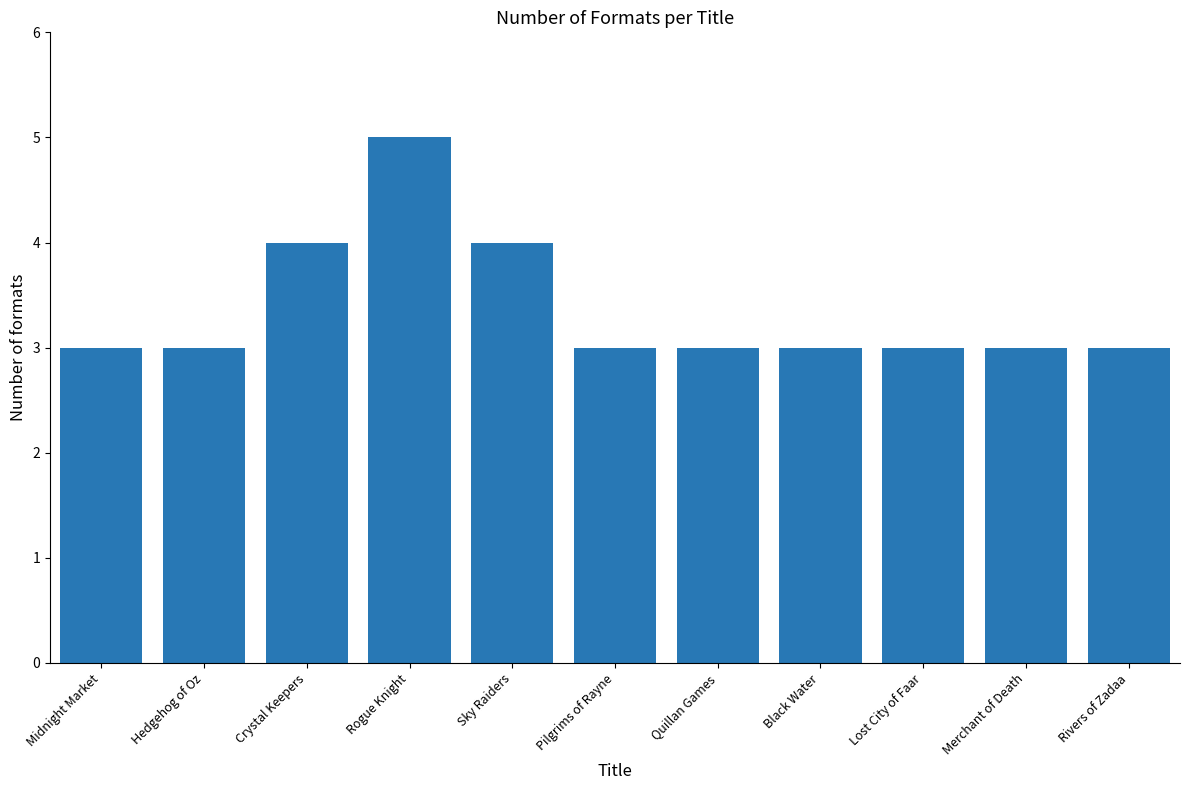

Between Merchant of Death and Crystal Keepers, which is larger?

Crystal Keepers